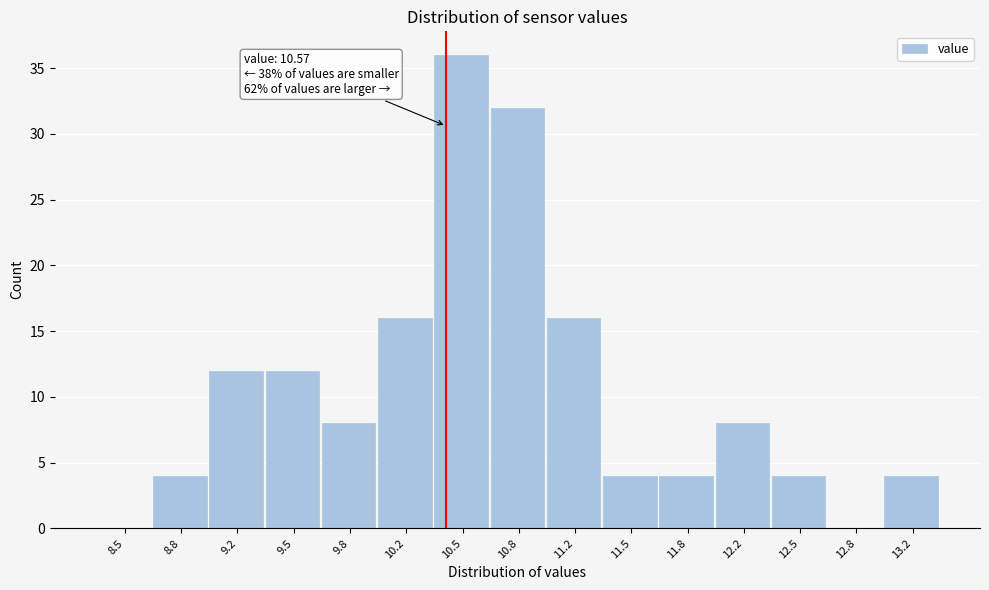

Reading left to right, extract all data points from this chart.

8.5=0	8.8=4	9.2=12	9.5=12	9.8=8	10.2=16	10.5=36	10.8=32	11.2=16	11.5=4	11.8=4	12.2=8	12.5=4	12.8=0	13.2=4